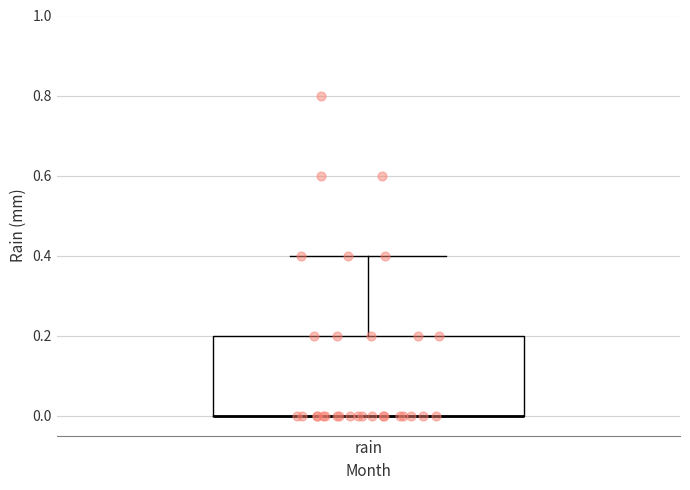

Transcribe this box plot: give where the median line is, the range the box spans, and where the two whiskers end, as read against the y-axis. The values are not printed on the chart, so give them approximately, as read against the axis.

median 0.0 (drawn on the box's lower edge), box 0.0 to 0.2, whiskers 0.0 to 0.4